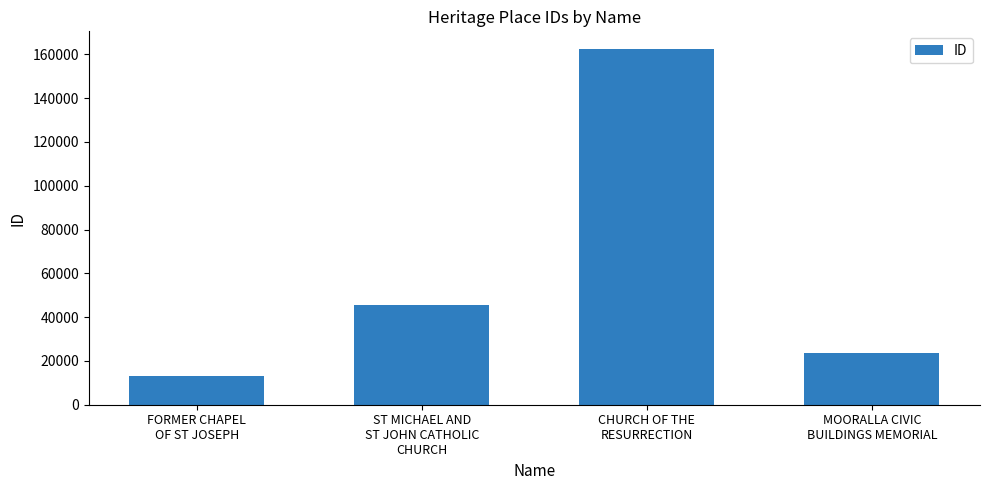

Which label corresponds to the largest value in the chart?

CHURCH OF THE
RESURRECTION